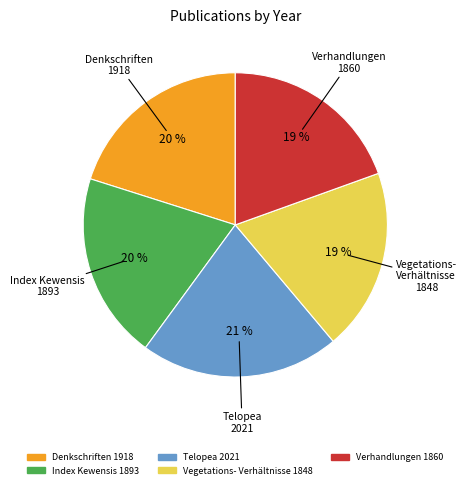

To the nearest percent, what percentage of the pie is Index Kewensis 1893?

20%